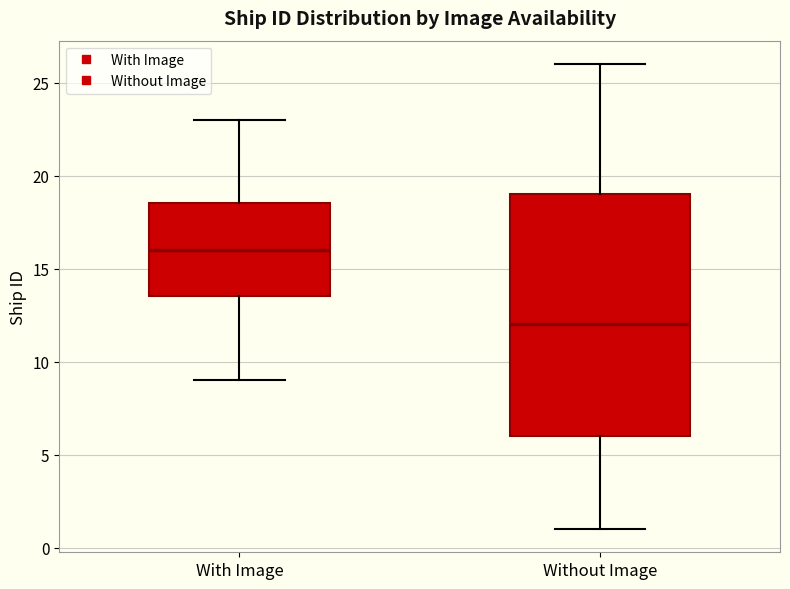

Comparing the boxes themselves (not the whiskers), which one is the tallest?

Without Image